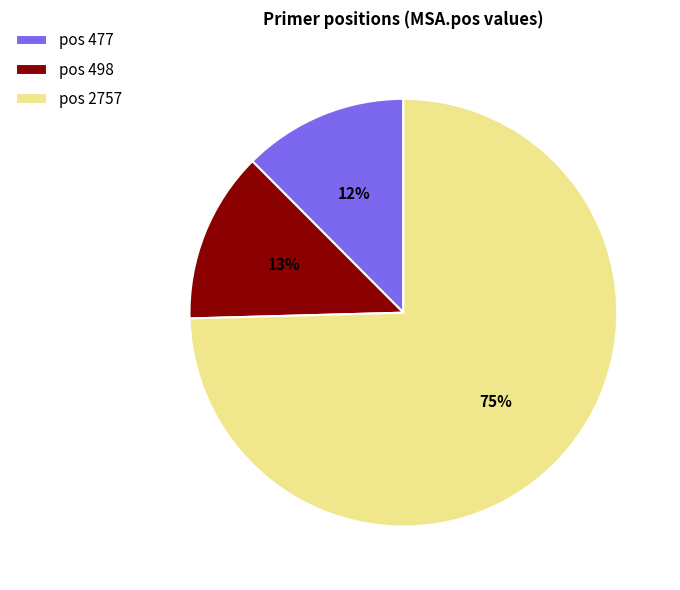

True or false: pos 2757 accounts for 75% of the total.

True